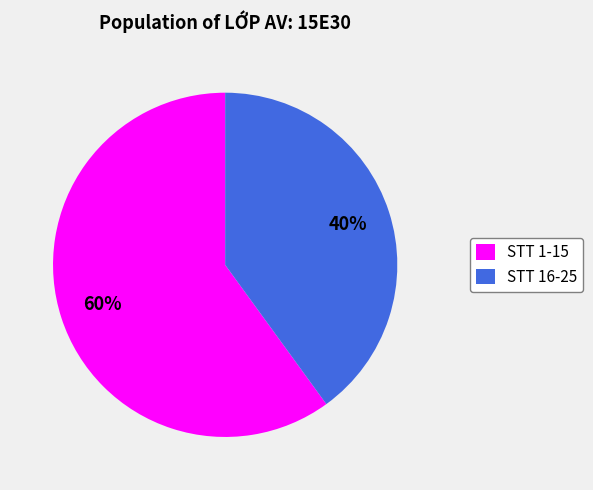

How many slices are in this pie chart?

2